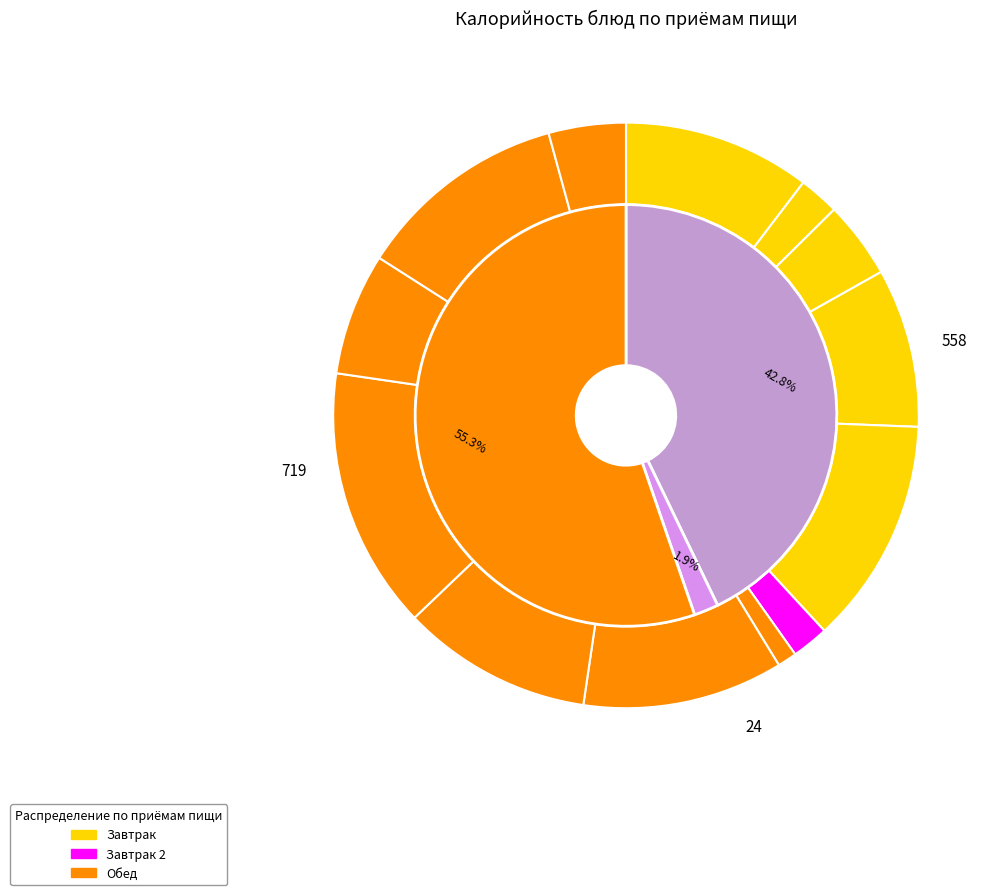

Is Биточек из курицы the majority of the pie?

No